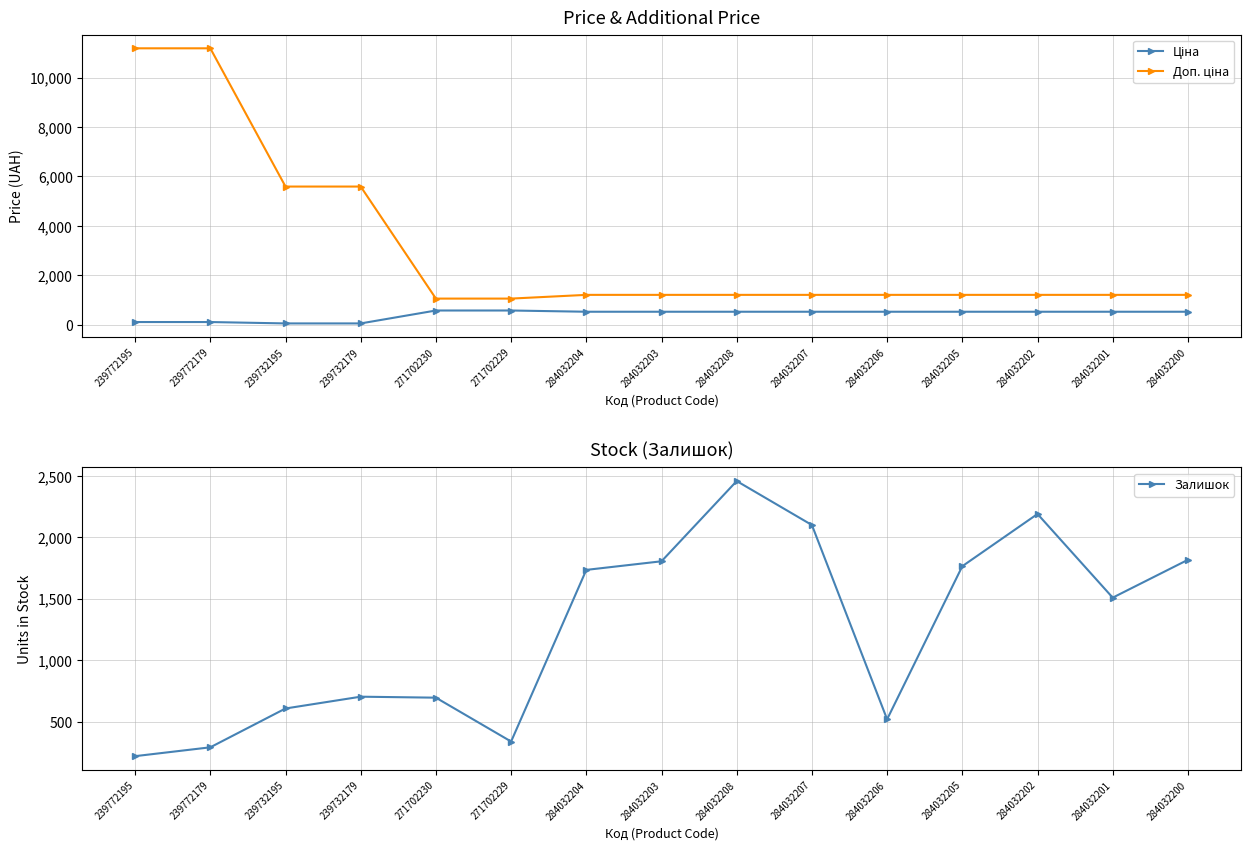

Rank the series by their average value, from lowest to highest.

Ціна, Залишок, Доп. ціна